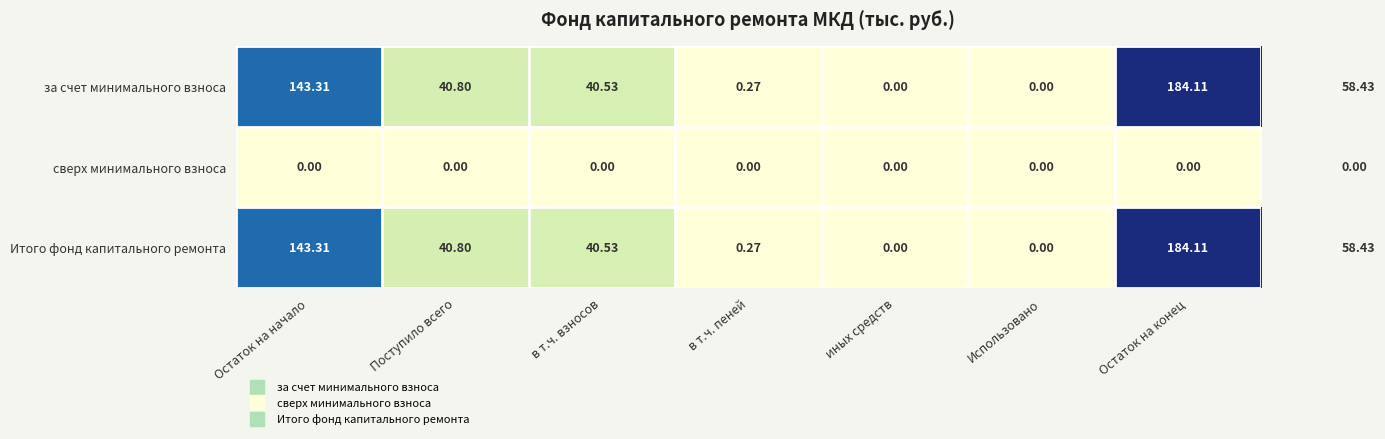

At which category is the sum across all series the highest?

Остаток на конец